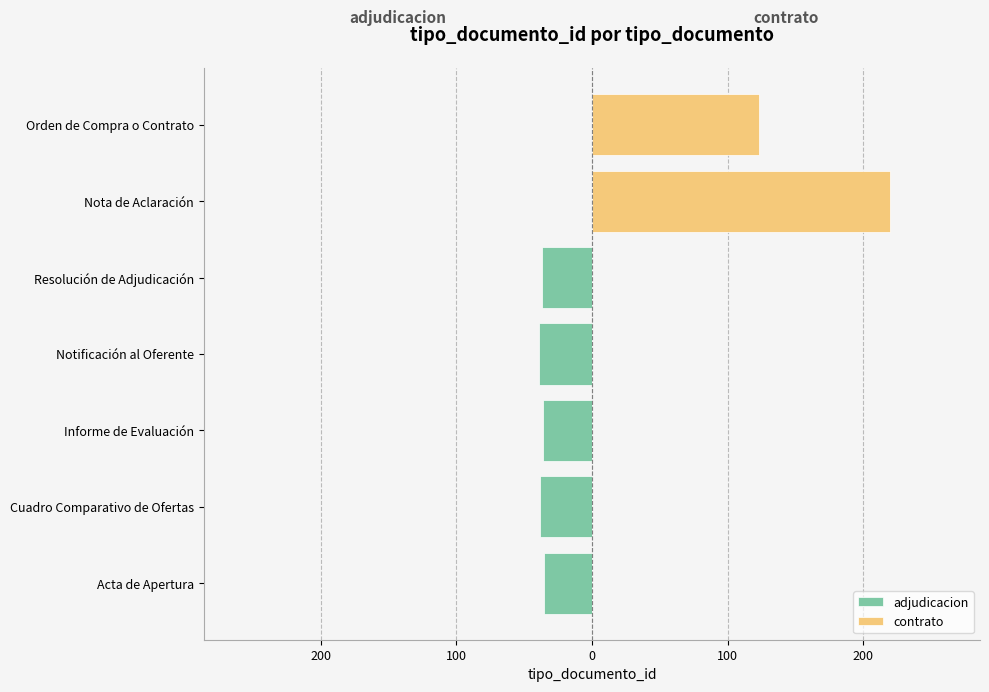

What are all the series names shown in the legend?

adjudicacion, contrato